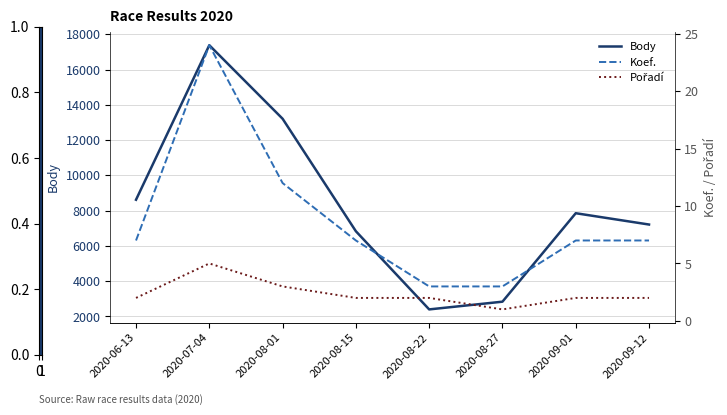

True or false: Koef. and Pořadí intersect in this chart.

False